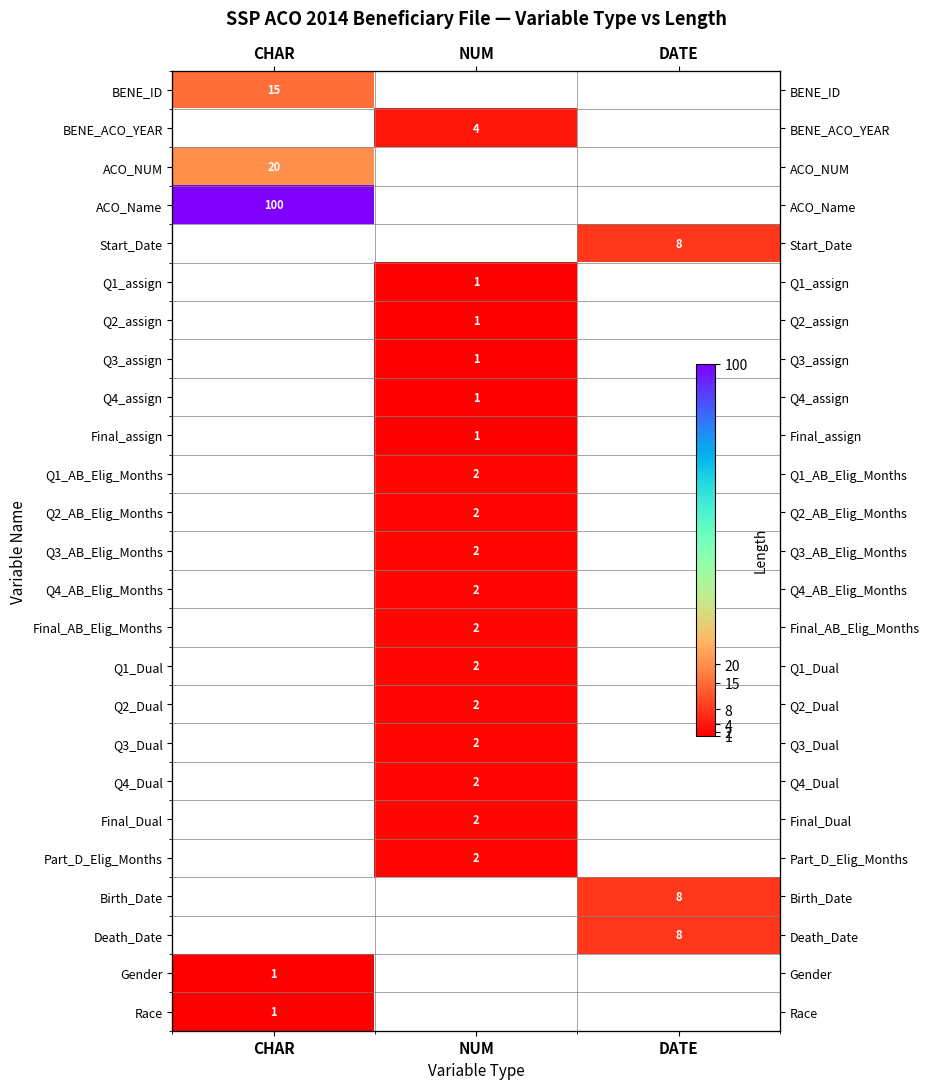

Is the value of Q1_Dual at DATE greater than the value of Q3_Dual at CHAR?

No